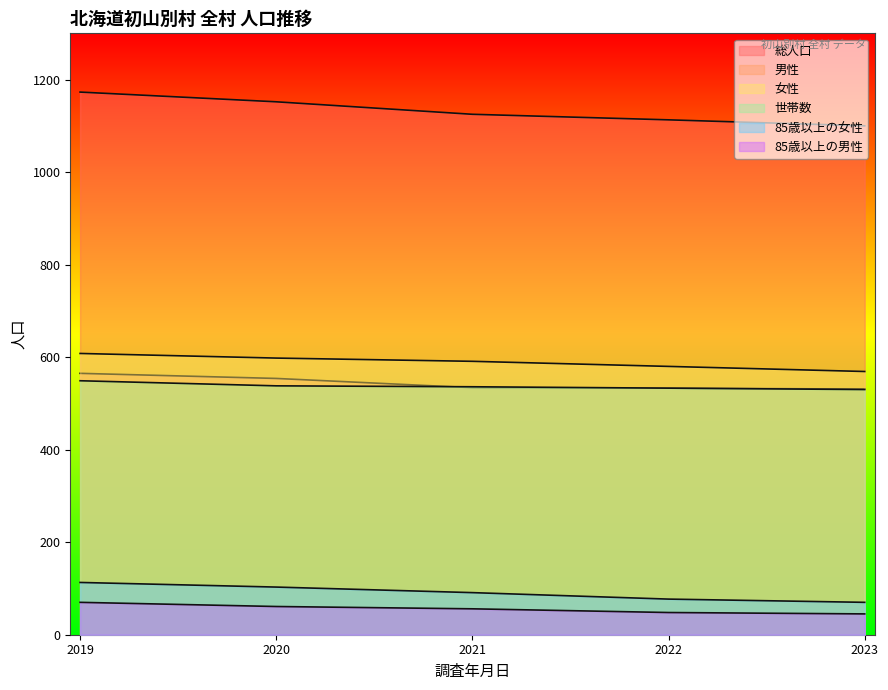

Which category has the highest value in the 世帯数 series?

2019